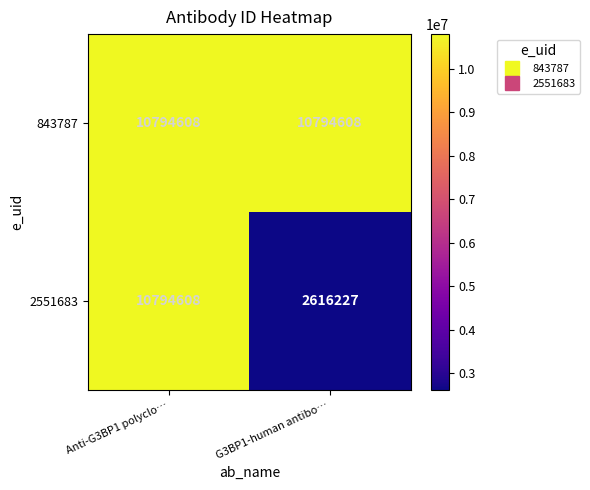

Reading right to left, what are all the values shown in this chart?

843787: 10794608	10794608
2551683: 2616227	10794608